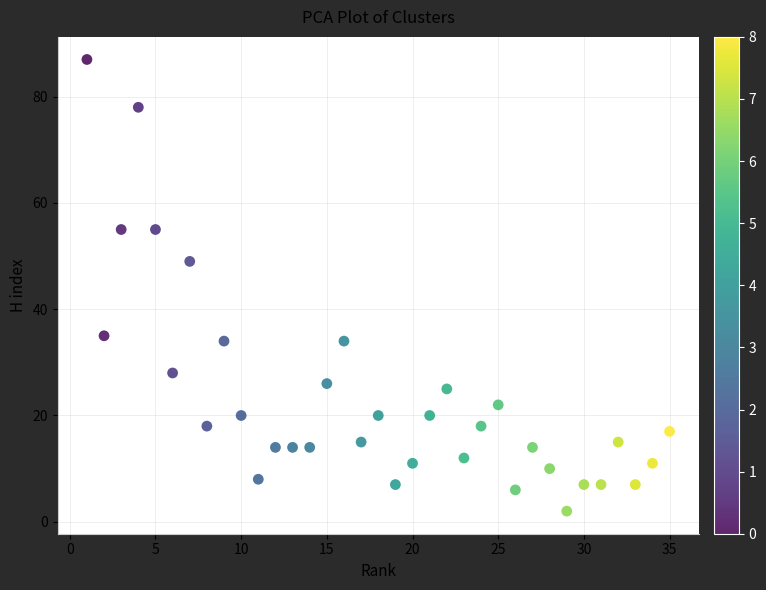

What is the range of X values (max minus min)?

34